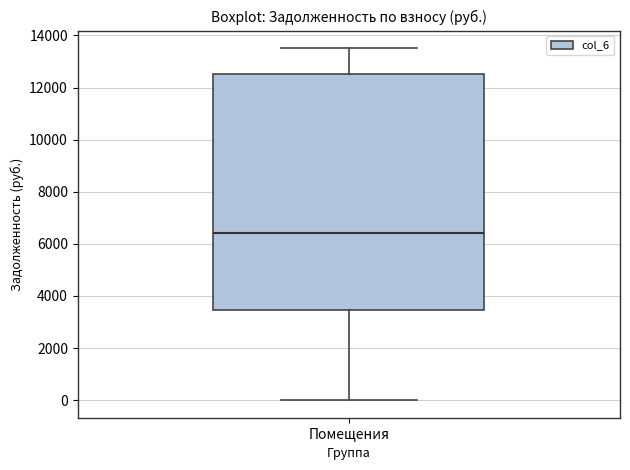

Transcribe this box plot: give where the median line is, the range the box spans, and where the two whiskers end, as read against the y-axis. The values are not printed on the chart, so give them approximately, as read against the axis.

median 6400, box 3400 to 12600, whiskers 0 to 13600